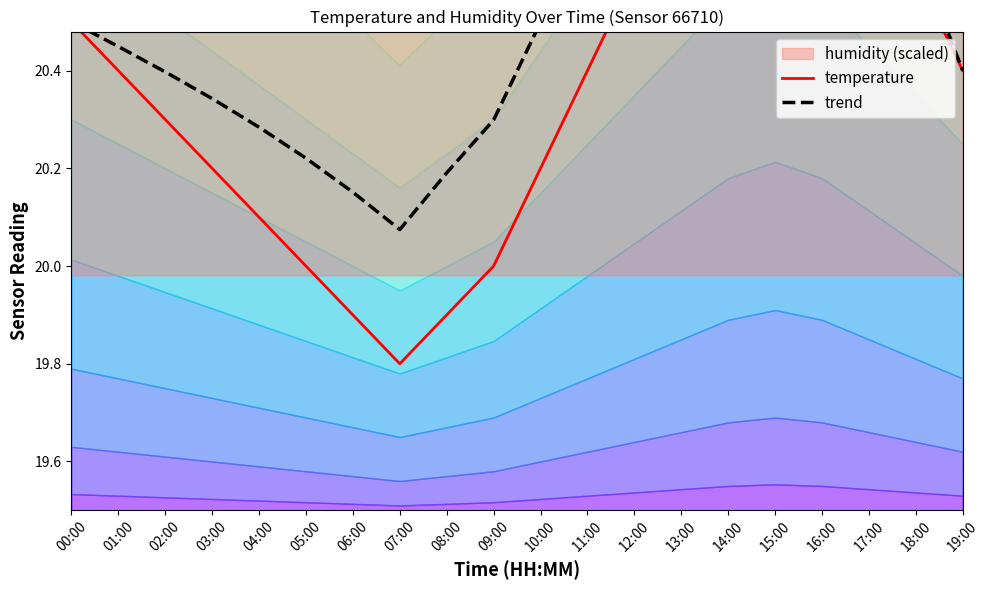

How many data points does each series have?

20